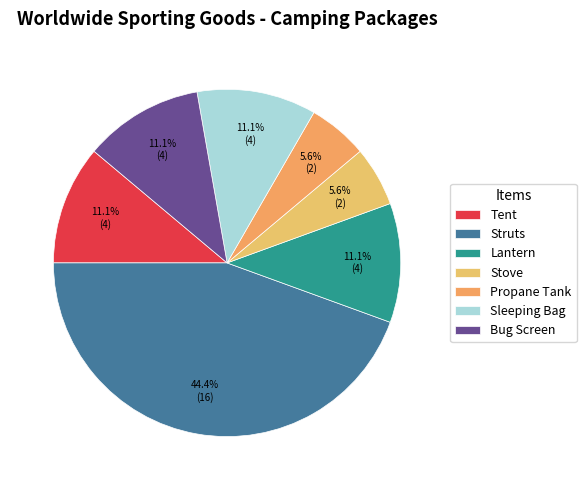

Which slice is the largest?

Struts